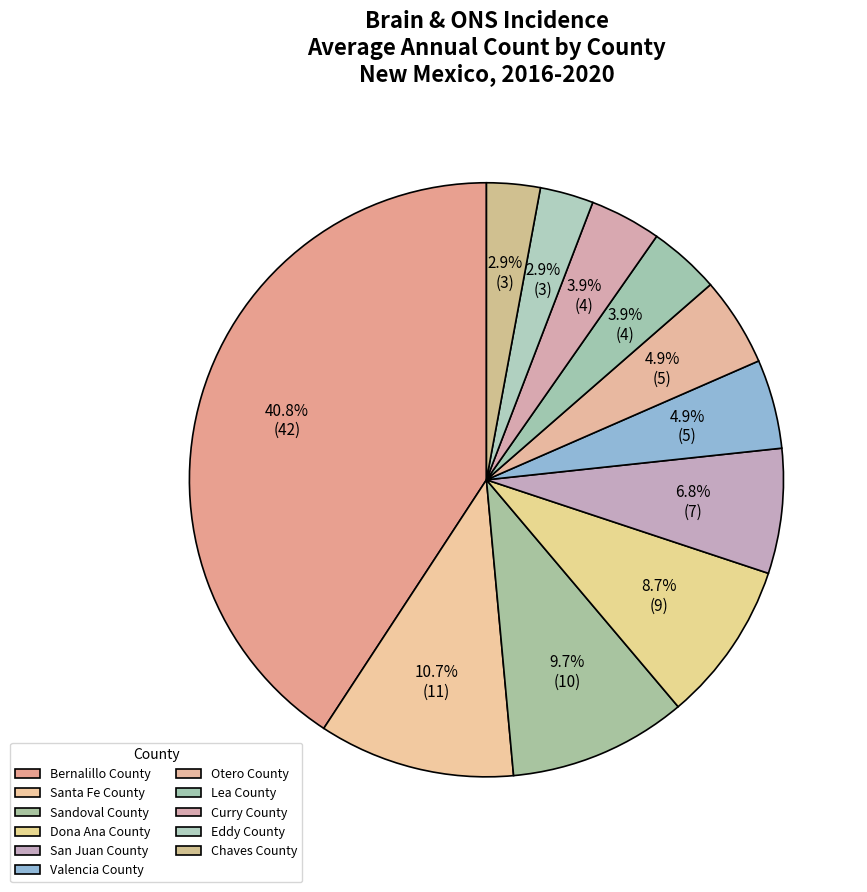

What percentage is the Santa Fe County slice, to the nearest percent?

11%